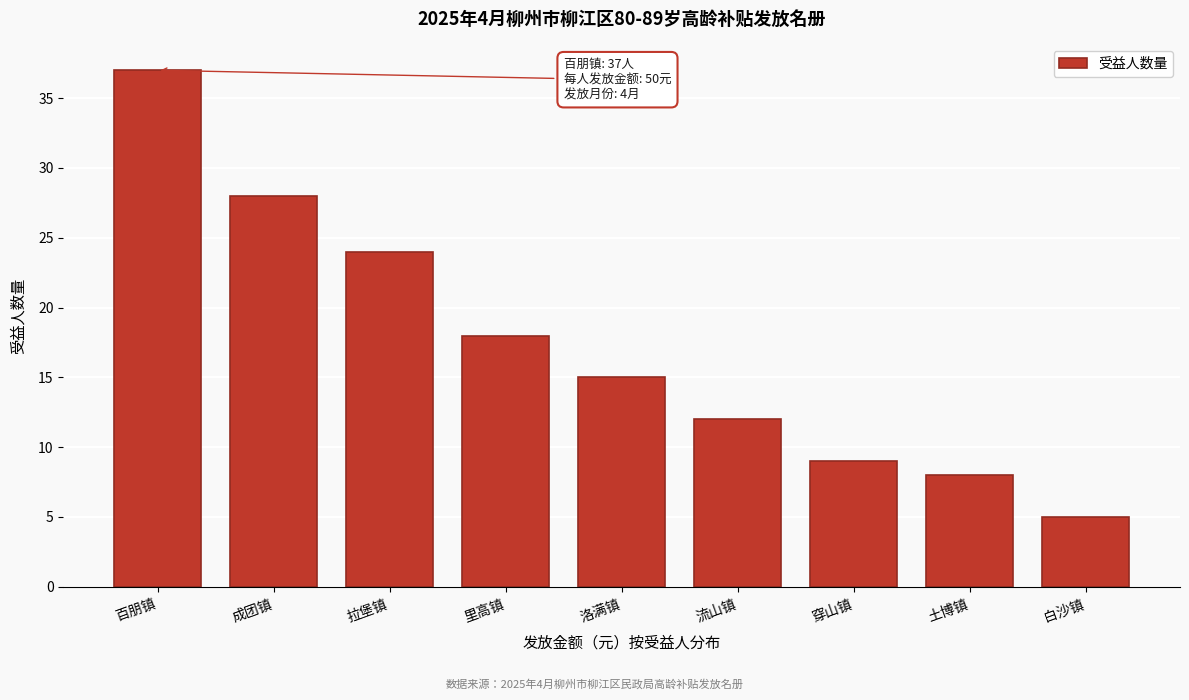

Reading left to right, list all the values displayed in this chart.

37	28	24	18	15	12	9	8	5